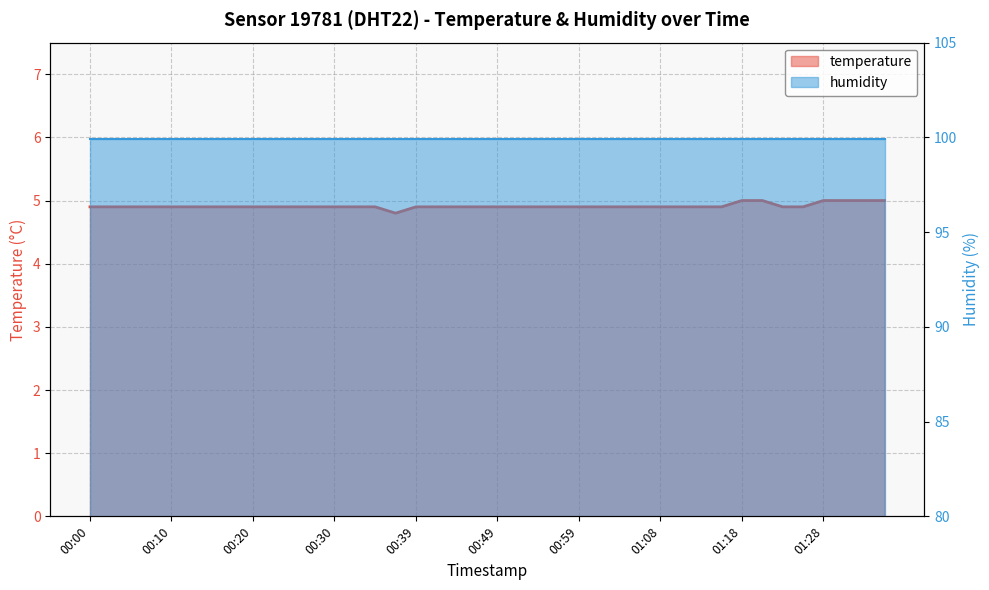

The chart shows a value of 4.9 at 00:47. True or false?

True